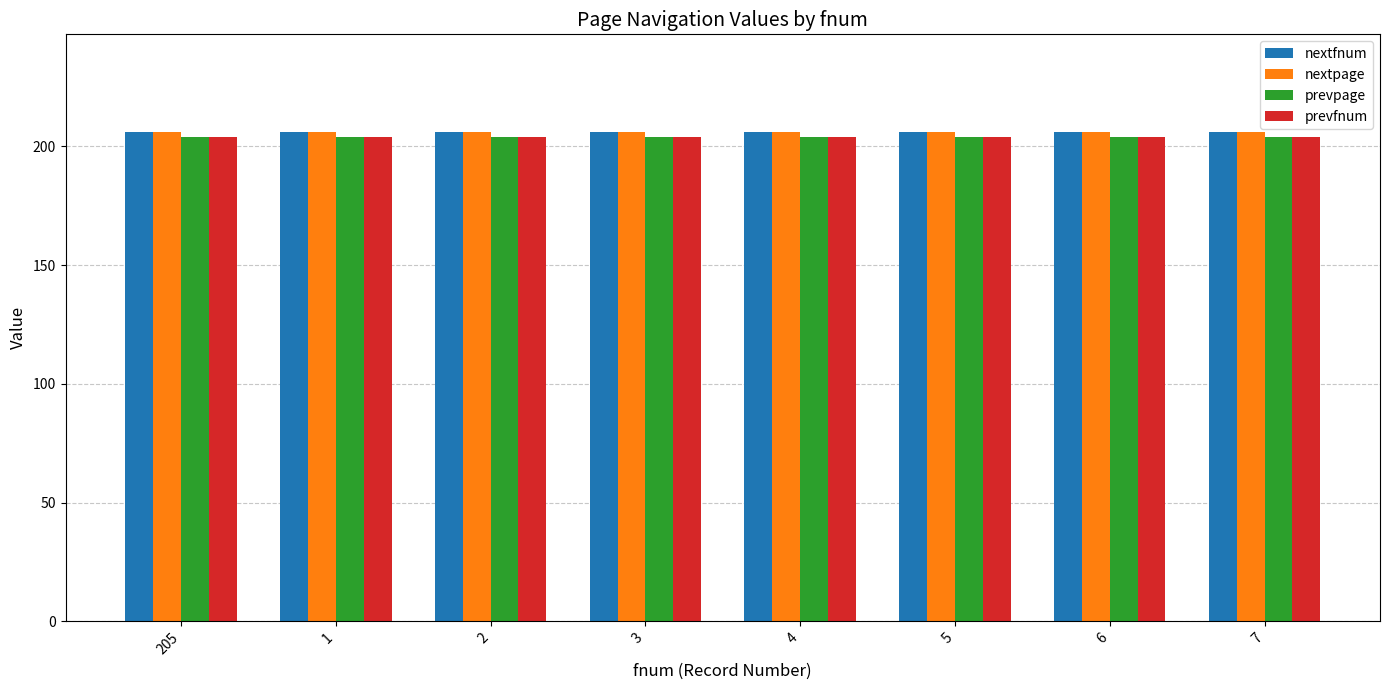

Count the number of data series in this chart.

4